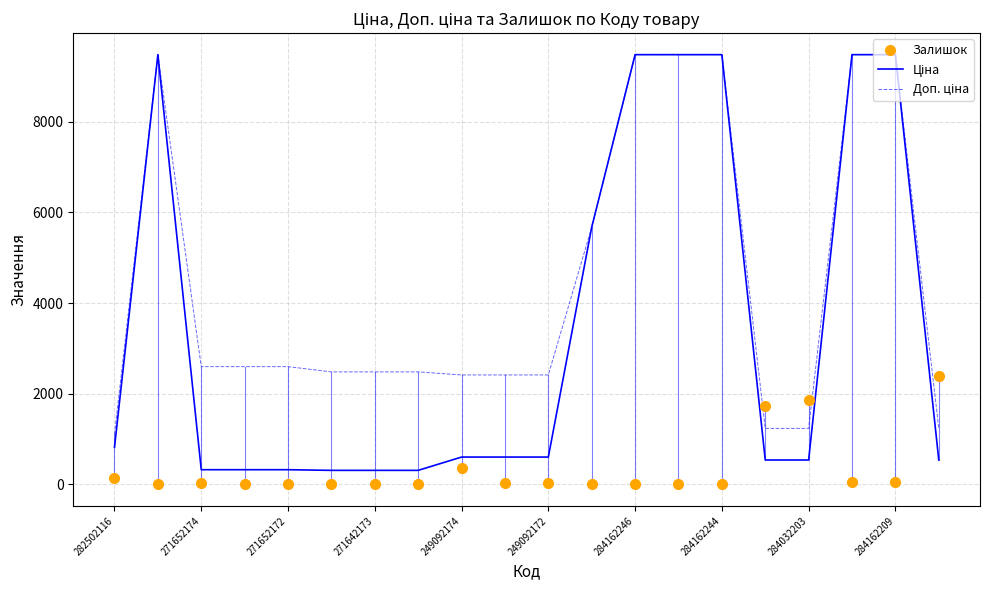

What is the greatest value displayed?

9480.1